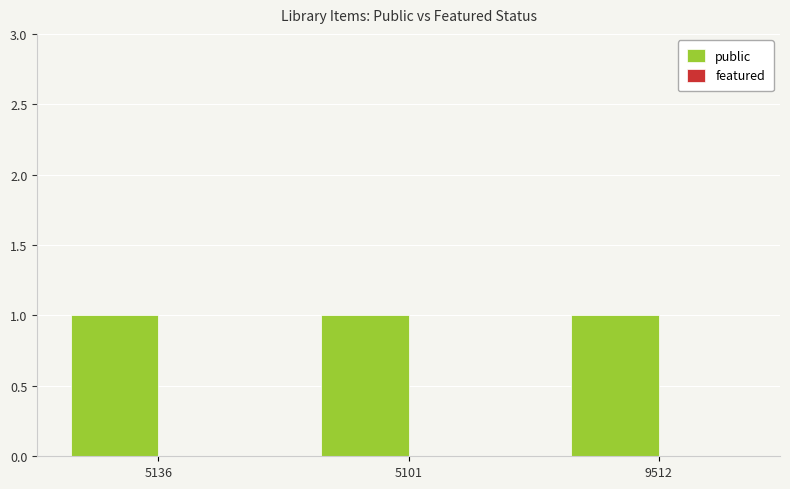

Read the public value at 9512.

1